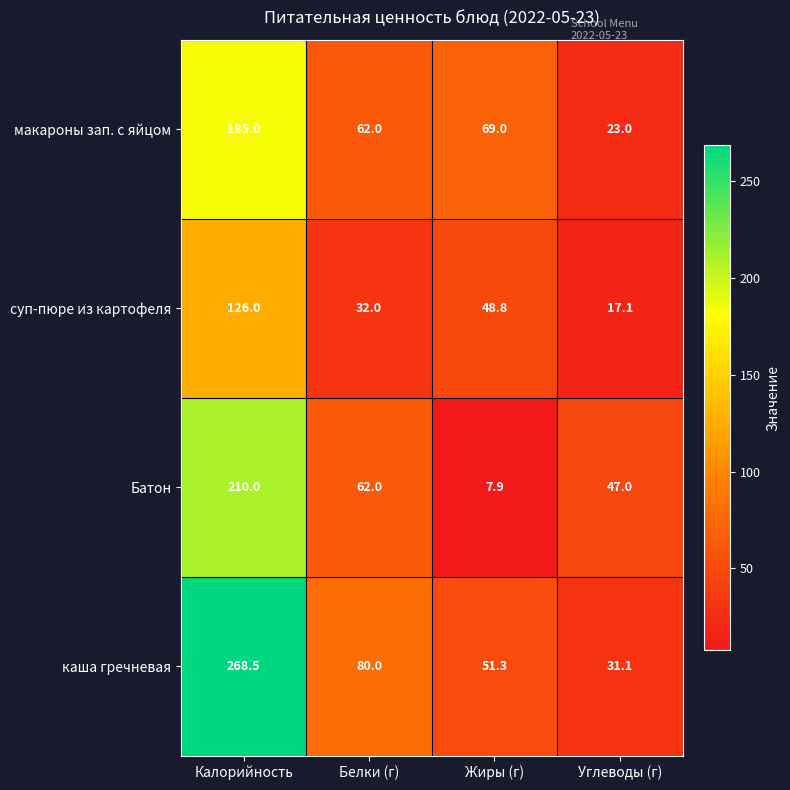

Rank the series by their maximum value, from highest to lowest.

каша гречневая, Батон, макароны зап. с яйцом, суп-пюре из картофеля